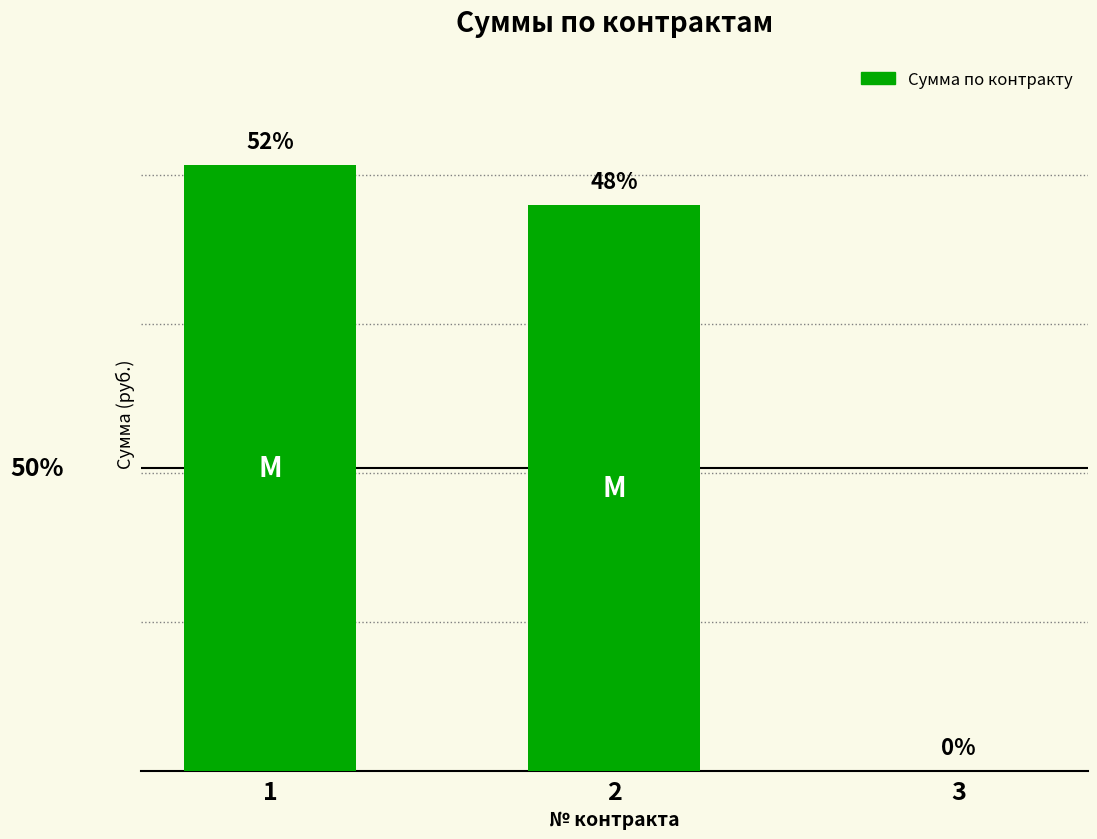

Between 3 and 1, which is larger?

1